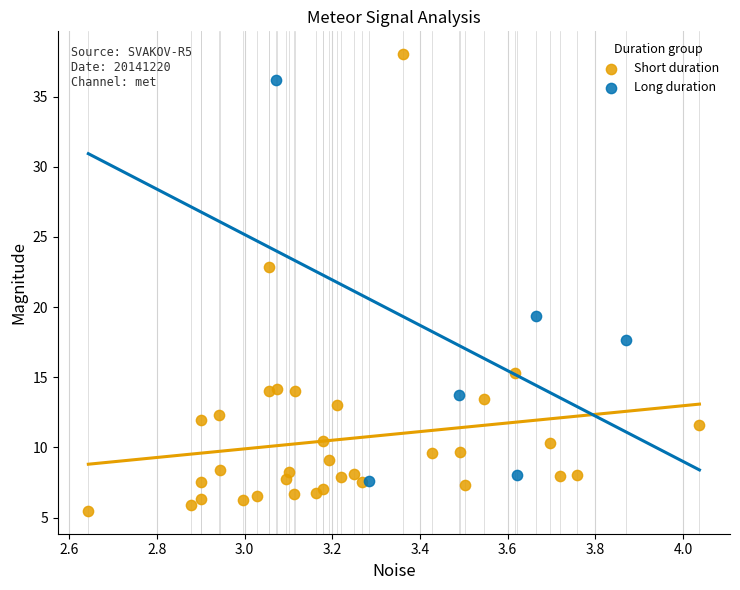

Which series reaches the maximum Y coordinate?

Short duration